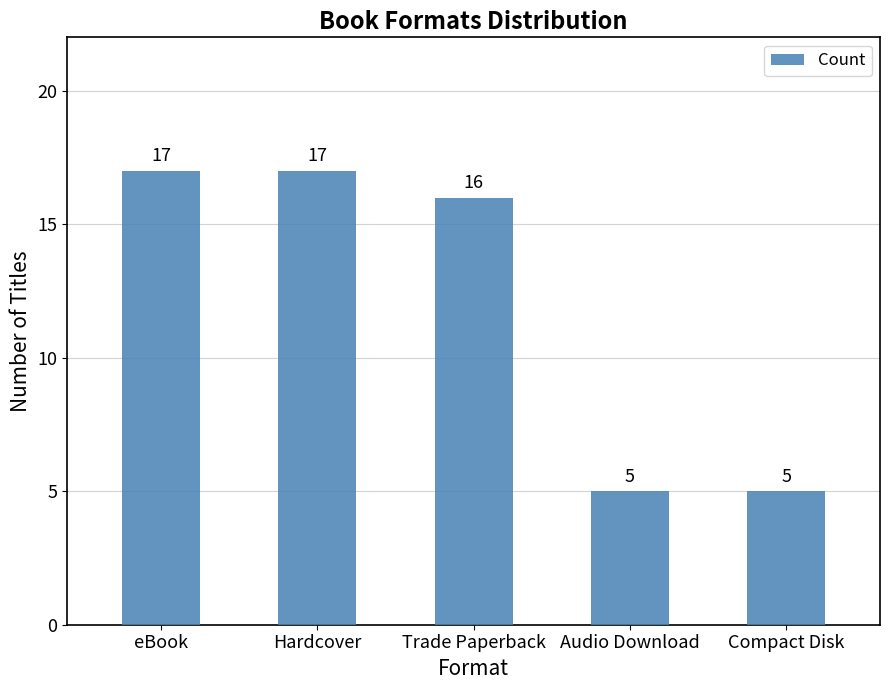

What value does the data have at Compact Disk, to the nearest 5?

5